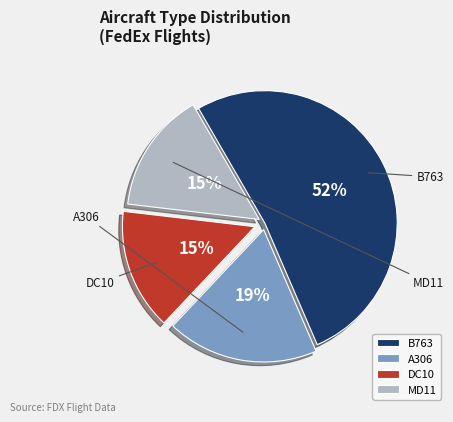

Is it true that B763 is 52% of the pie?

True